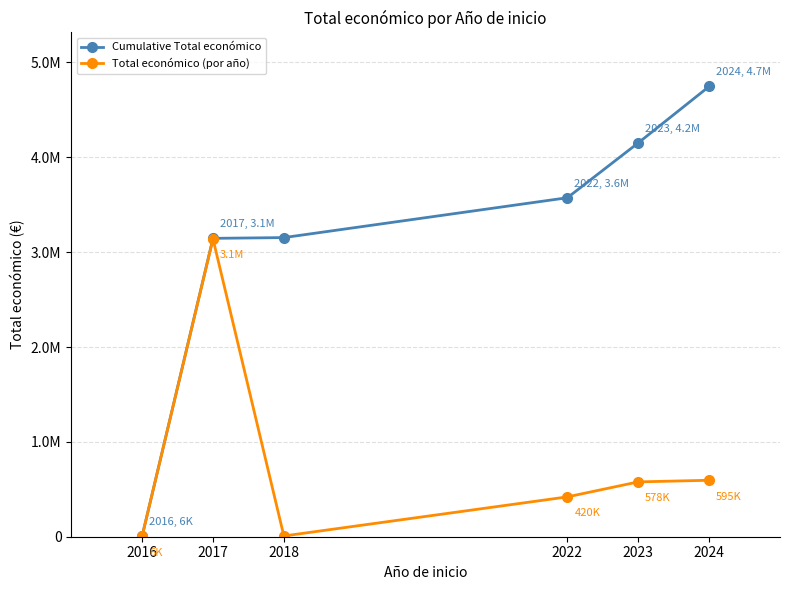

What are all the series names shown in the legend?

Cumulative Total económico, Total económico (por año)